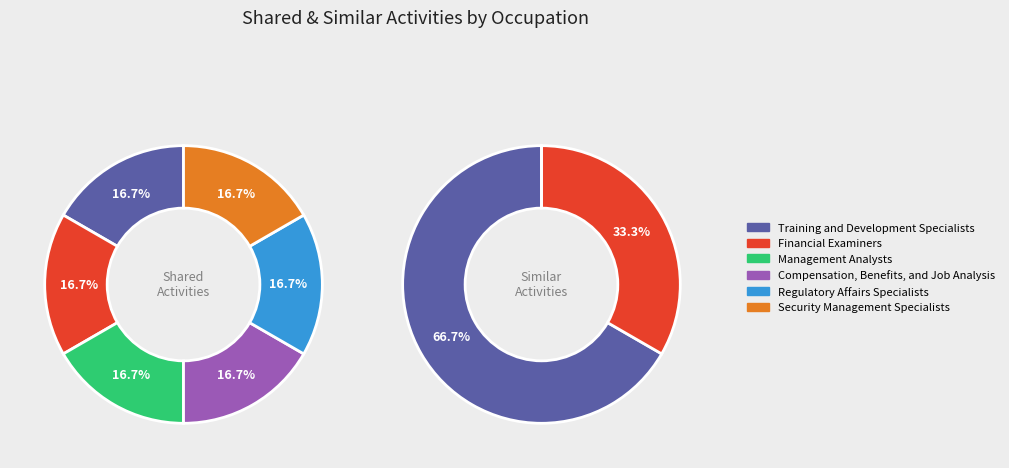

The Security Management Specialists slice represents 0% of the pie. True or false?

True